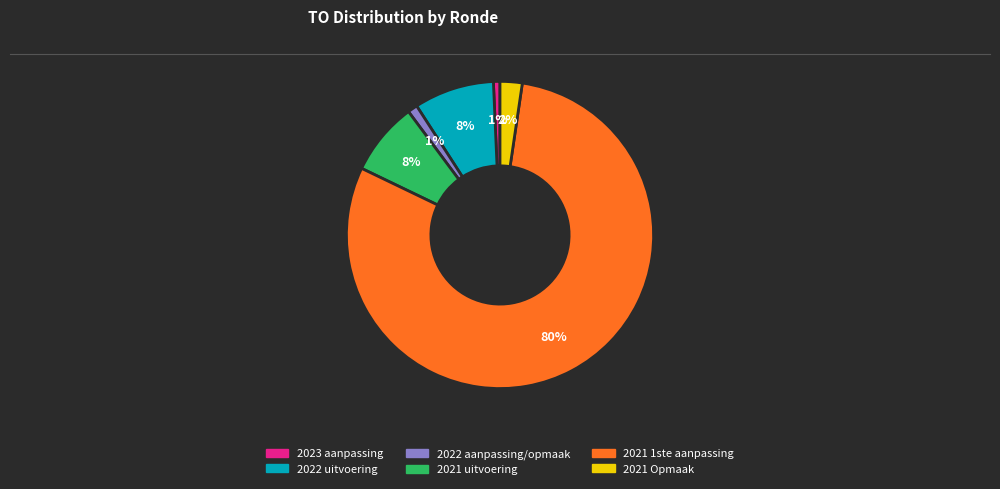

To the nearest percent, what is the average slice percentage?

17%